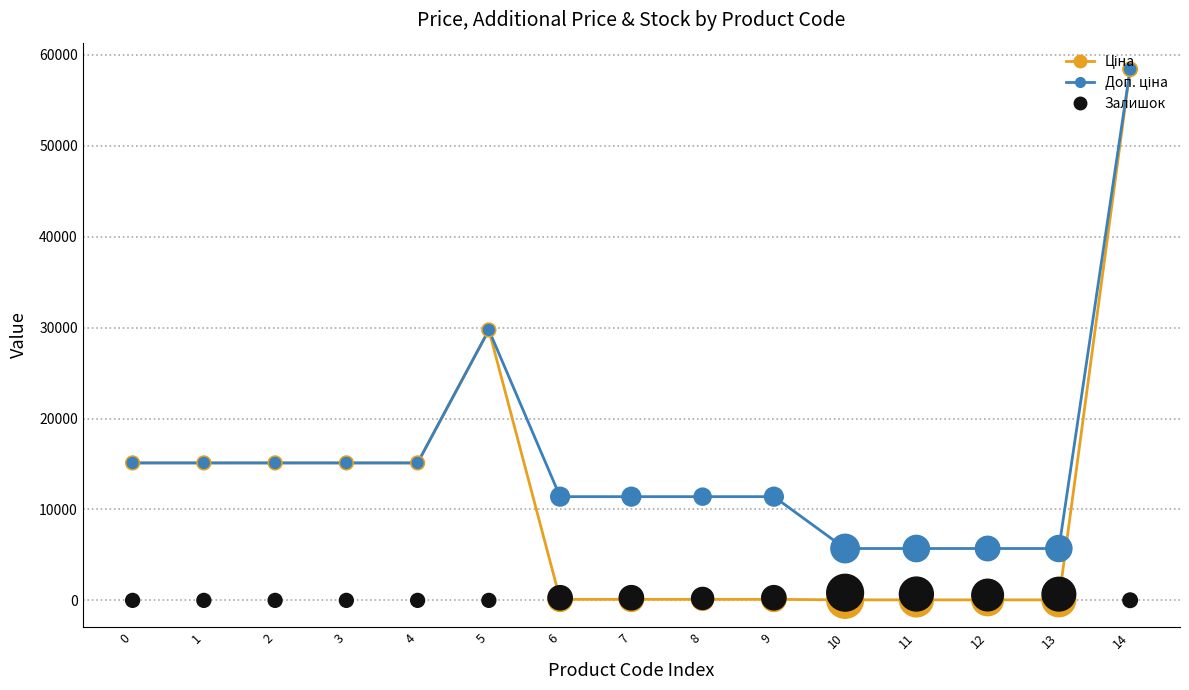

What is the total value across all series at 8?

11738.1